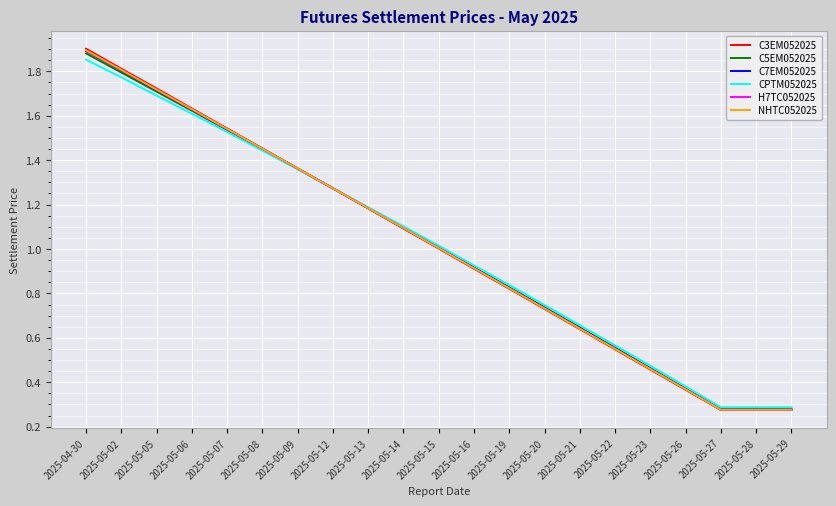

Where does the H7TC052025 series first go above 1?

2025-04-30